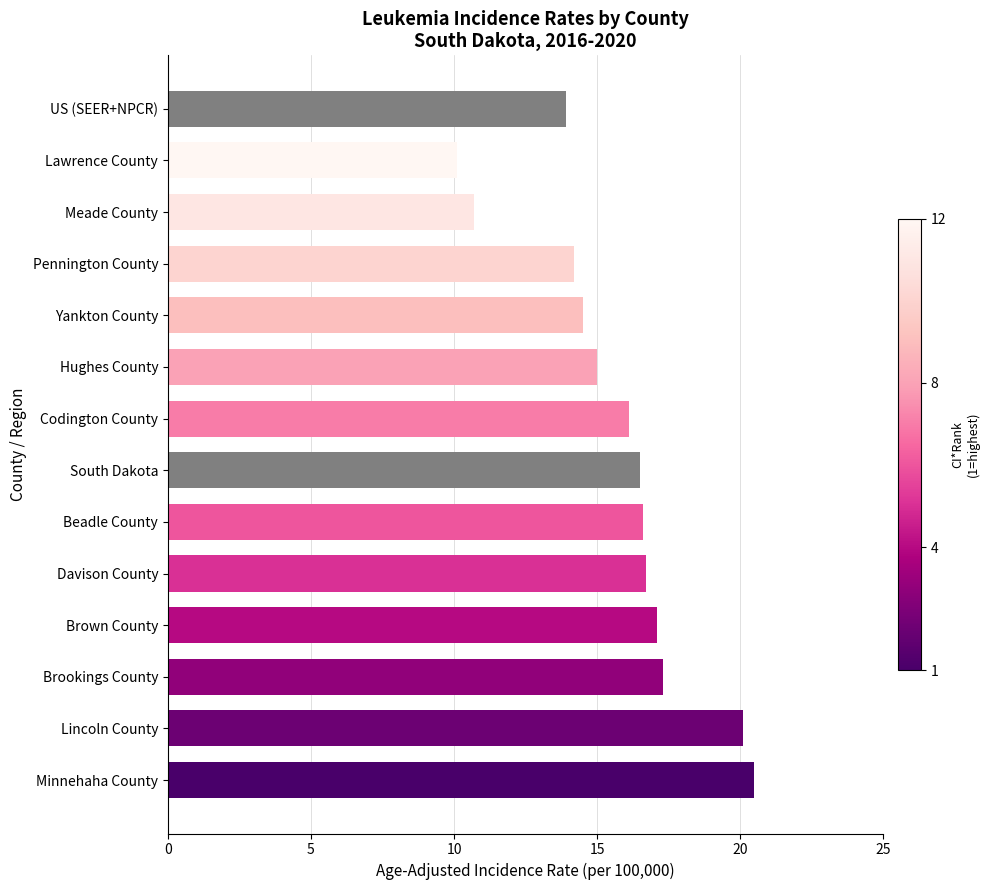

What is the sum of the values at Minnehaha County and Brown County?

37.6